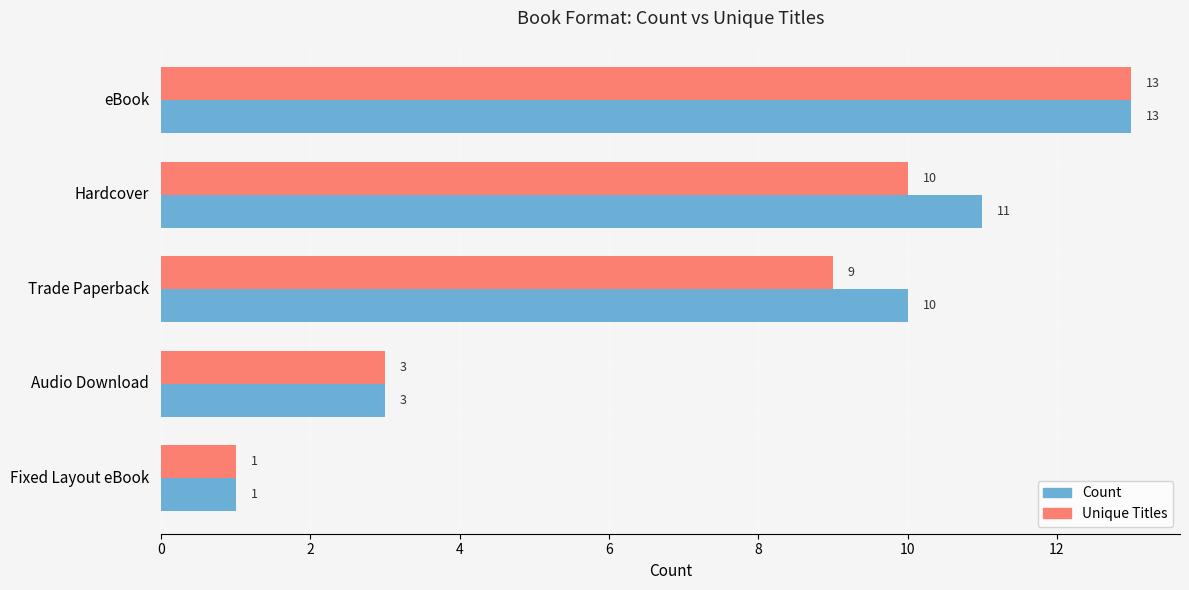

What is the sum of all Unique Titles values?

36